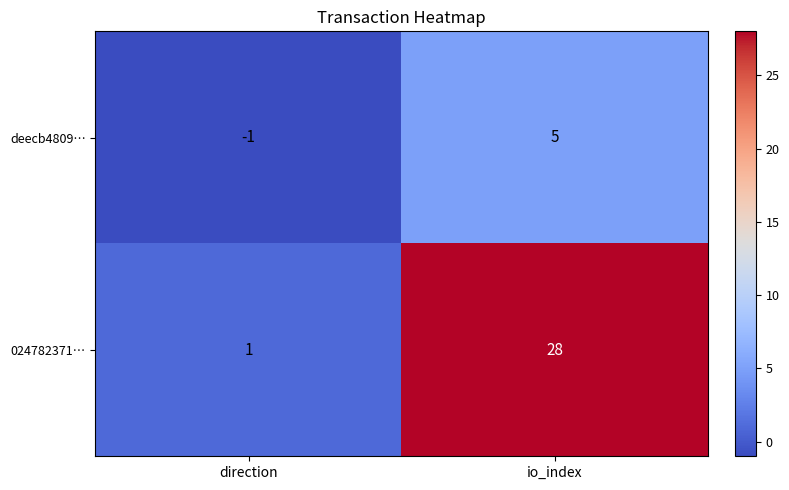

How many values in deecb4809… are above zero?

1